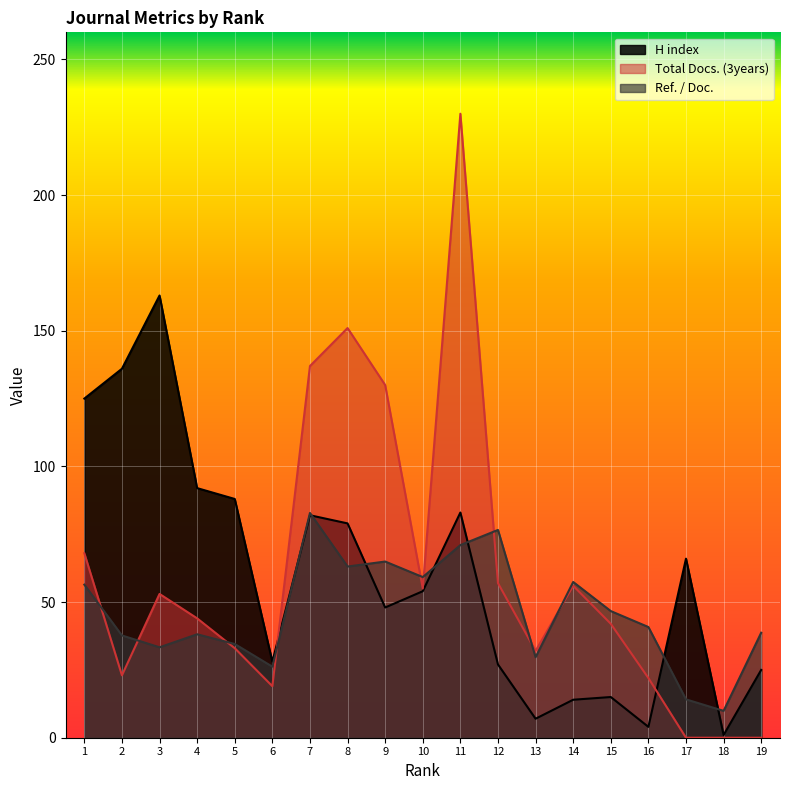

How many data points does each series have?

19